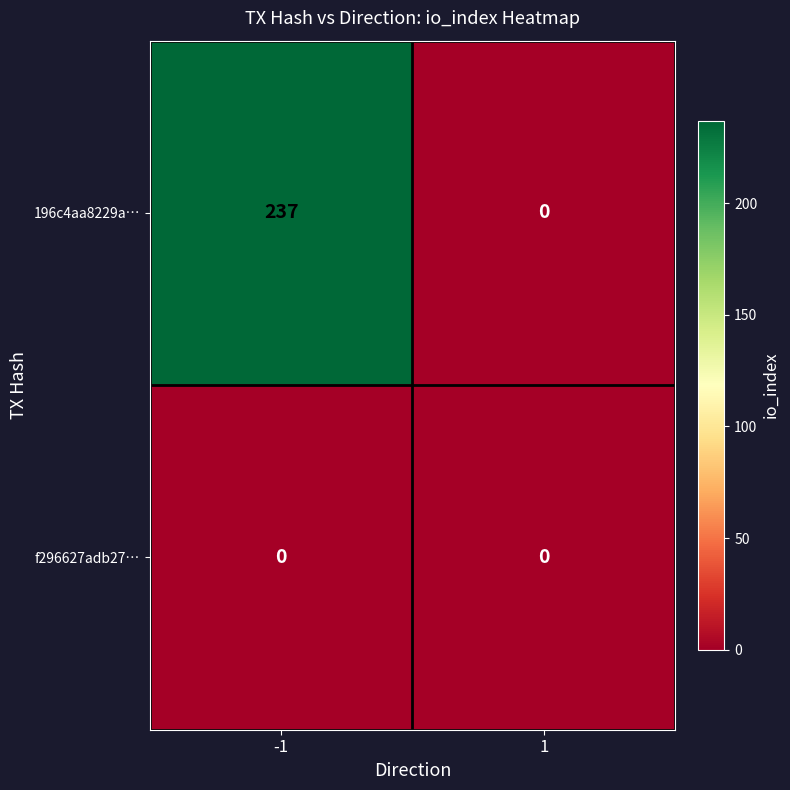

The f296627adb27… series shows 0 at -1. True or false?

True